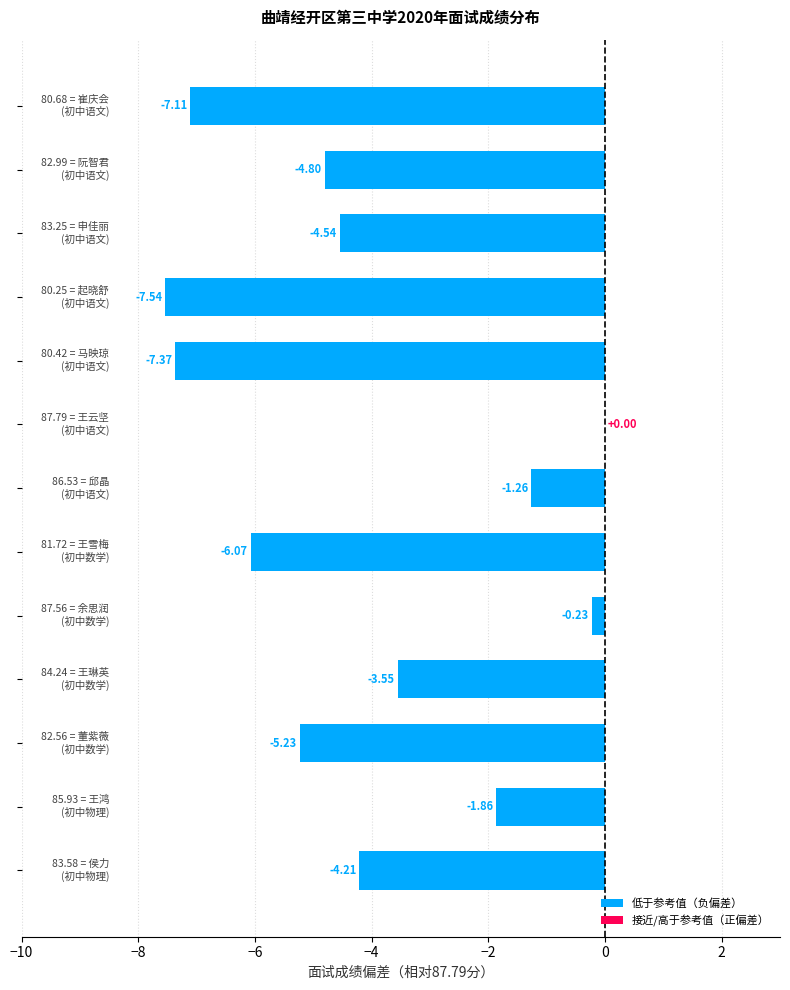

List the labels in order of value, largest first.

王云坚, 余思润, 邱晶, 王鸿, 王琳英, 侯力, 申佳丽, 阮智君, 董紫薇, 王雪梅, 崔庆会, 马映琼, 起晓舒